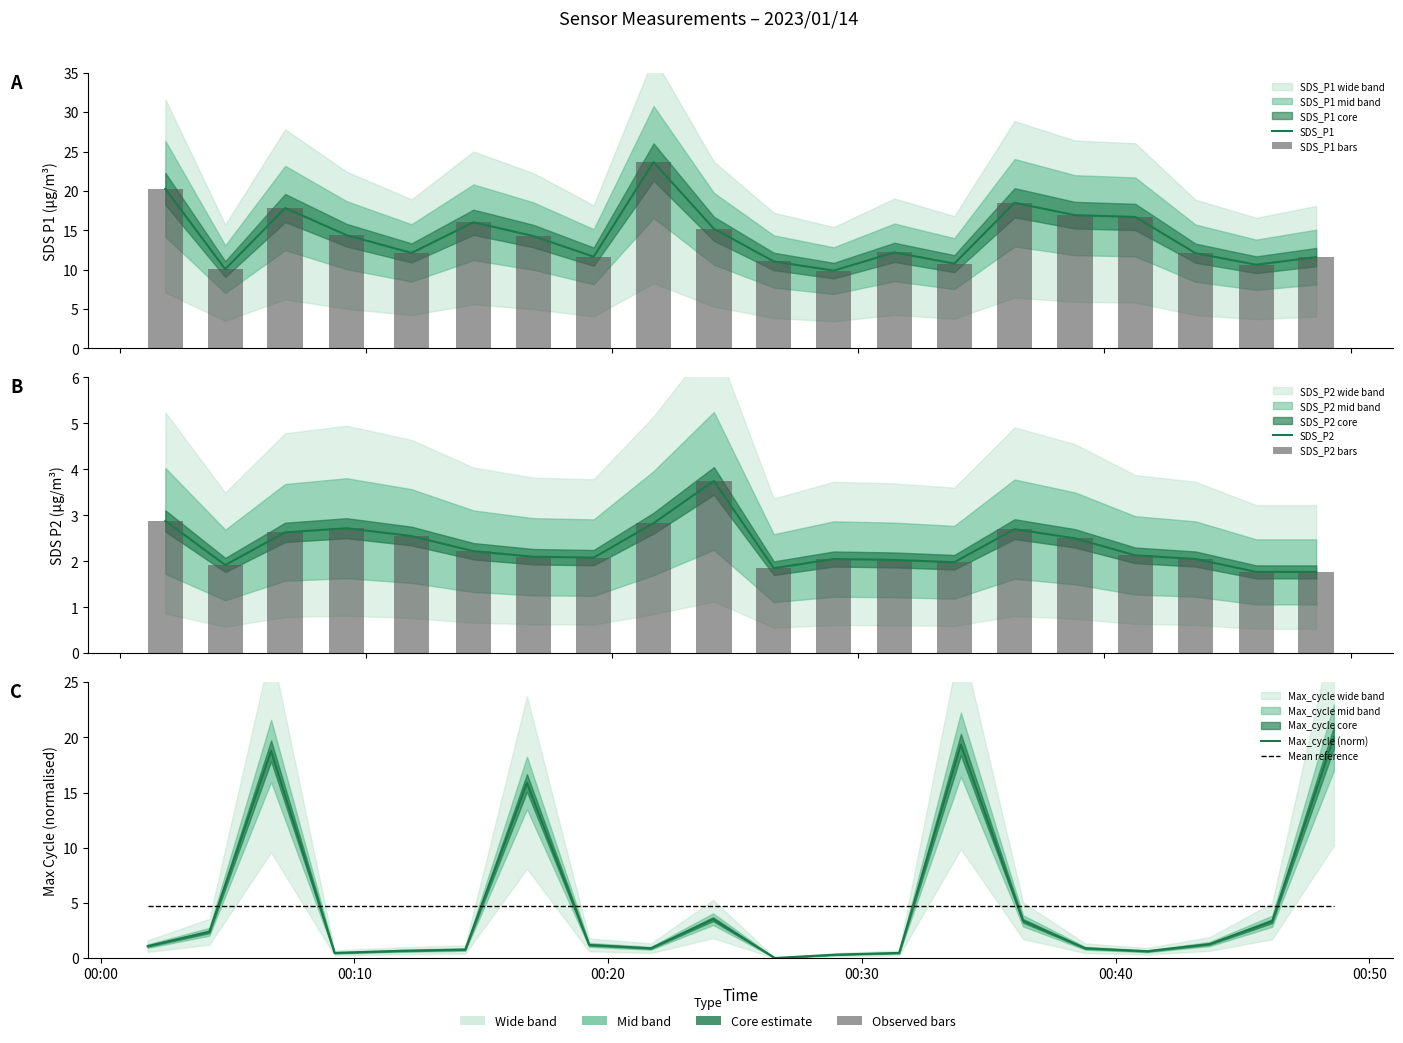

Is it true that Max_cycle (norm) equals 2.2 at 17?

False